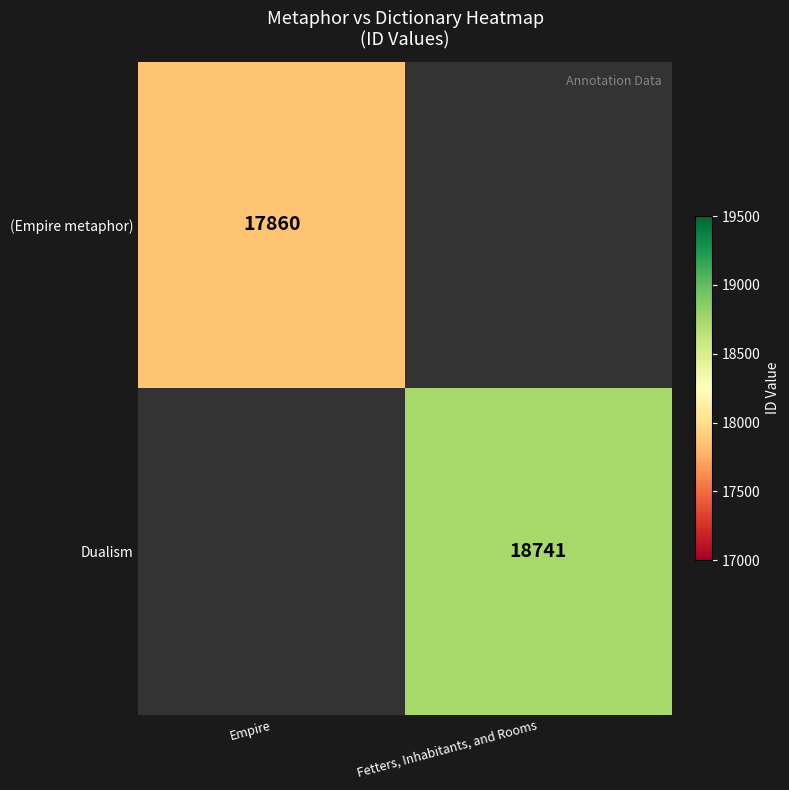

The Dualism series shows 18741 at Fetters, Inhabitants, and Rooms. True or false?

True